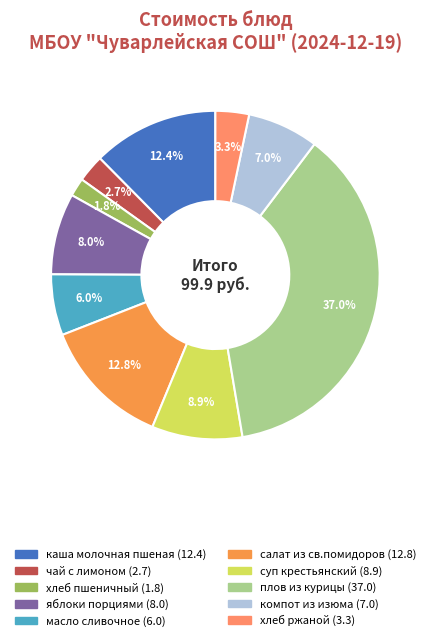

What is the change in value from салат из св.помидоров to компот из изюма?

-5.8